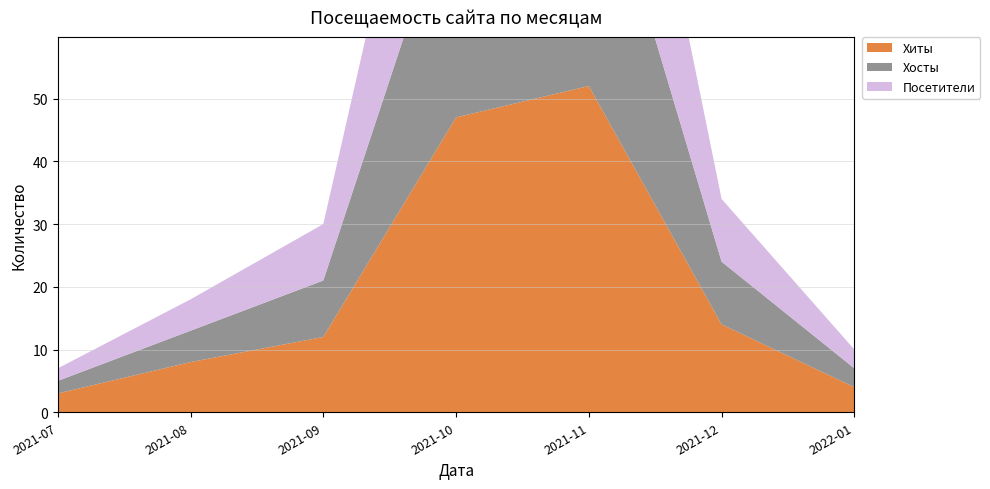

Reading left to right, extract all data points from this chart.

Хиты: 3	8	12	47	52	14	4
Хосты: 2	5	9	38	43	10	3
Посетители: 2	5	9	38	43	10	3